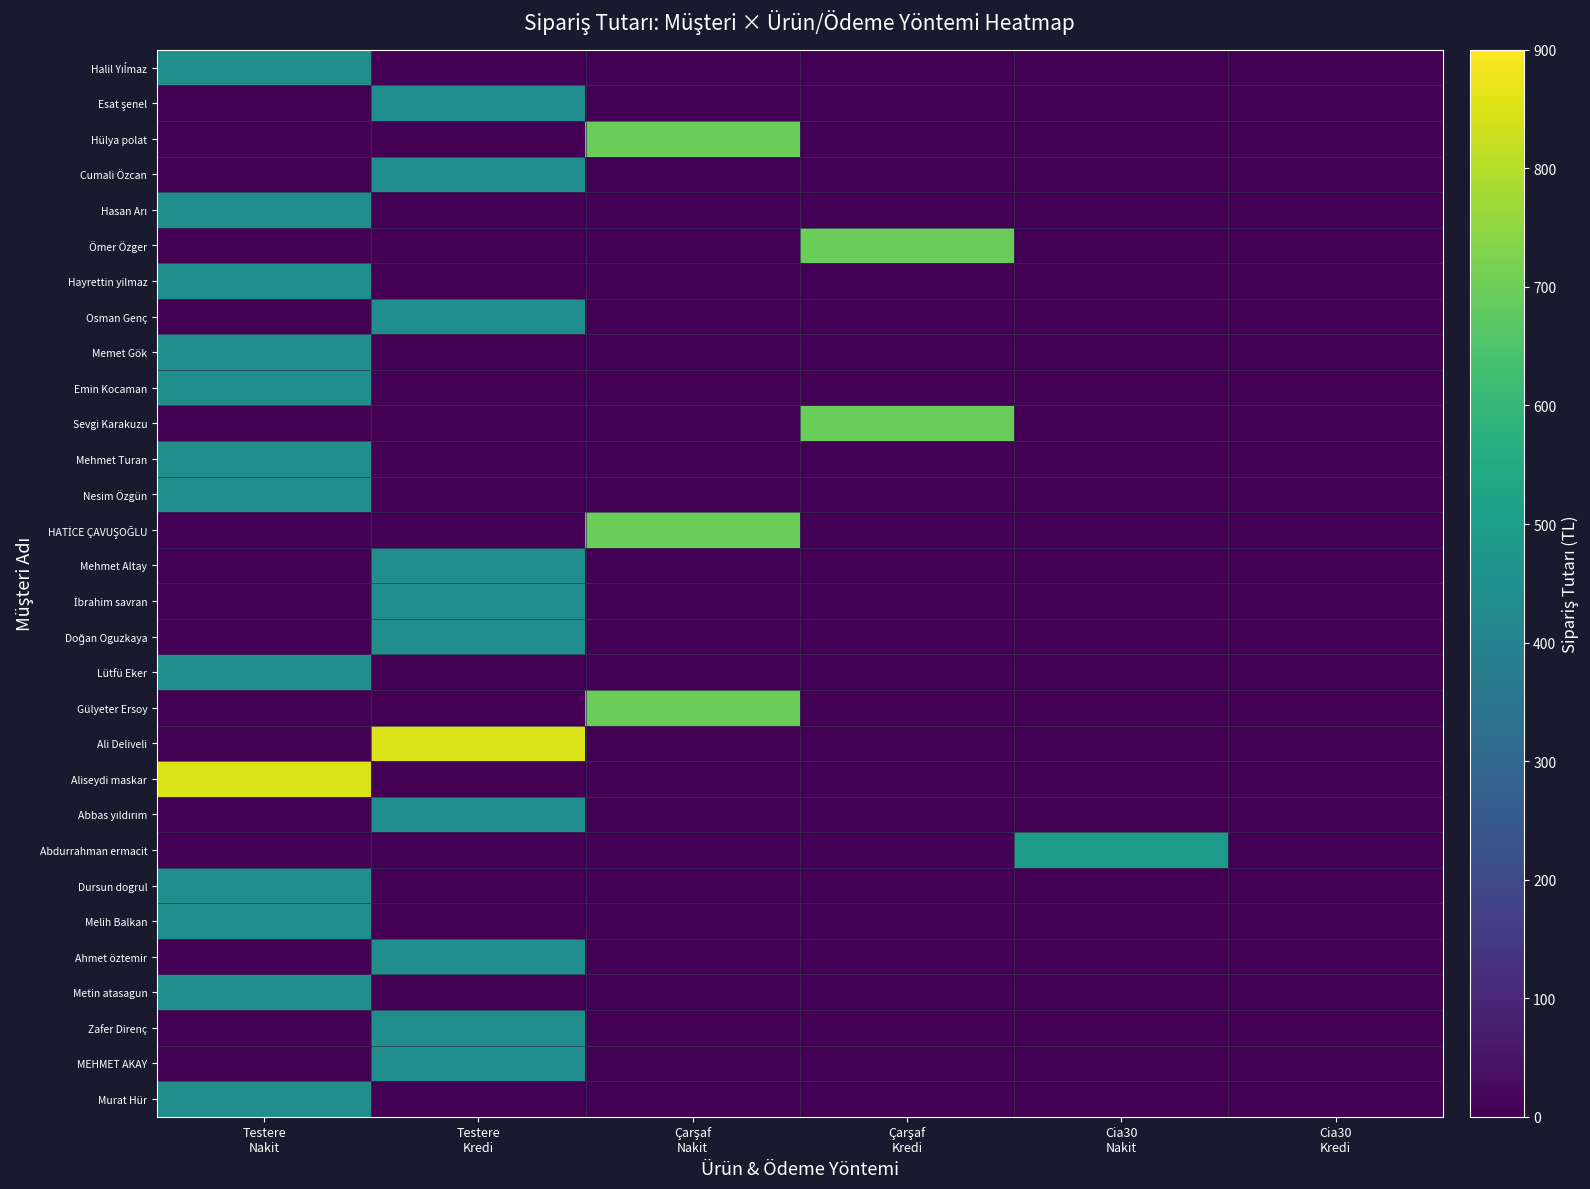

What is the total value across all series at Çarşaf
Nakit?

2097